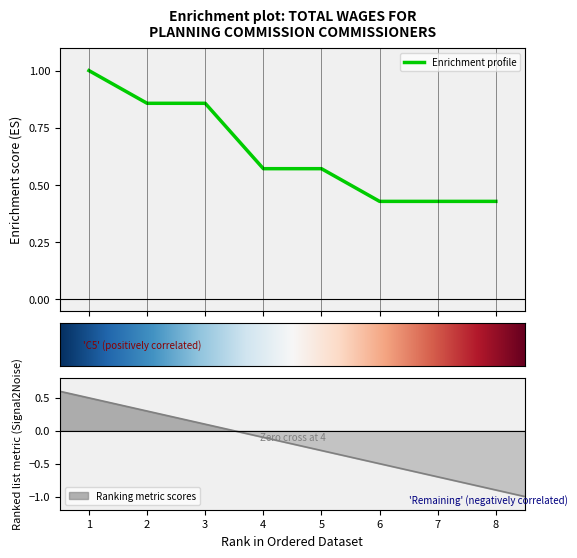

Count the values in the range 0 to 1.

8